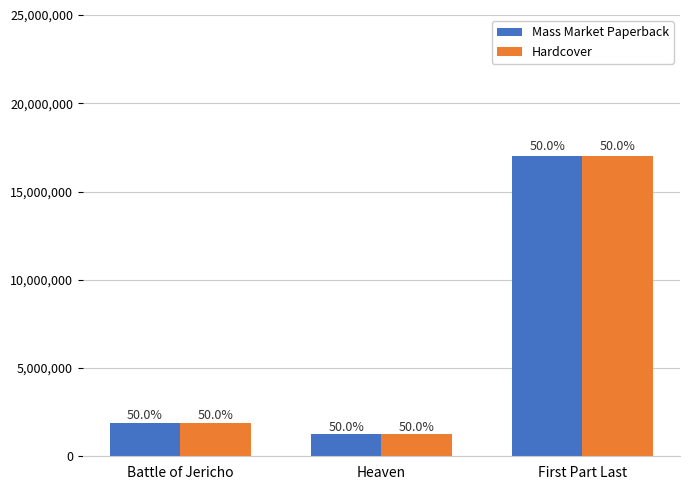

How many bars are there in each group?

2